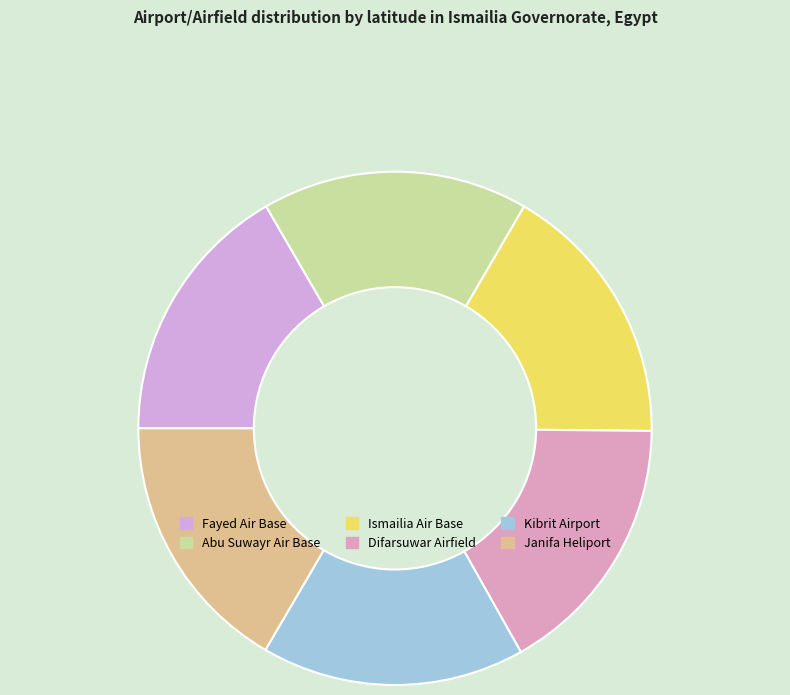

How many segments does this pie chart have?

6